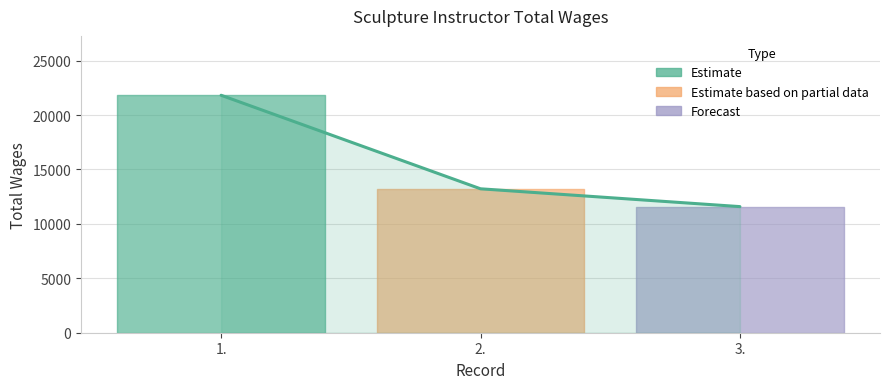

Is this an area chart (filled region under the line)?

No